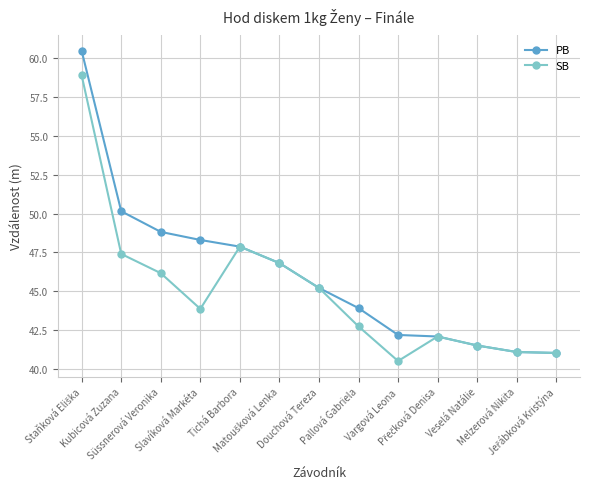

Rank the series by their maximum value, from lowest to highest.

SB, PB